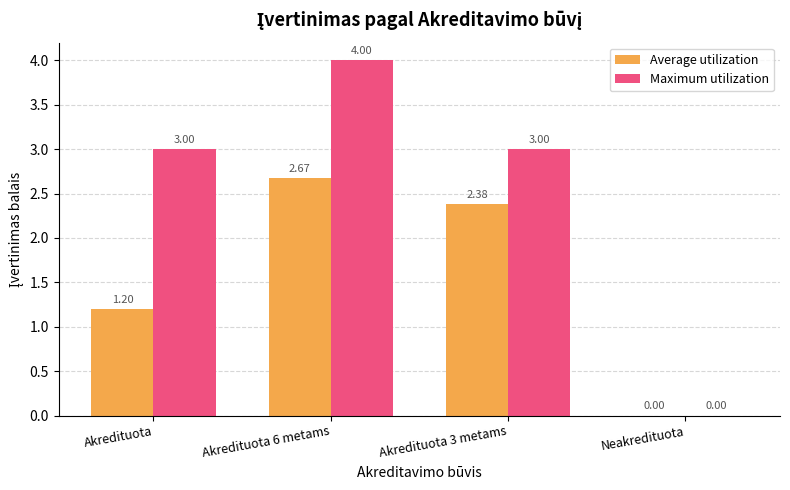

Are the bars grouped side by side (vs. stacked)?

Yes